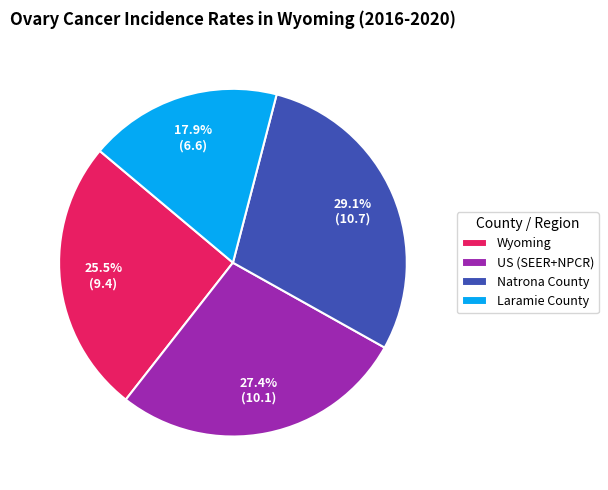

What is the largest slice in the pie chart?

Natrona County